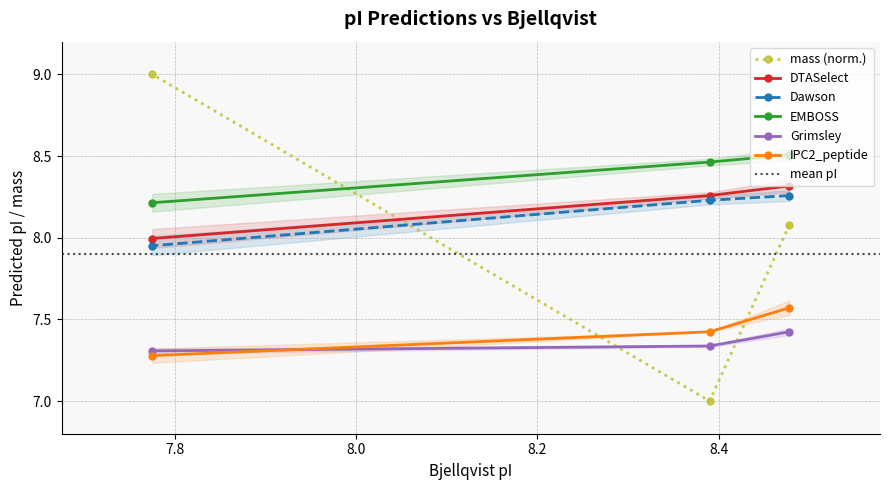

What is the sum of all mass values?

24.1